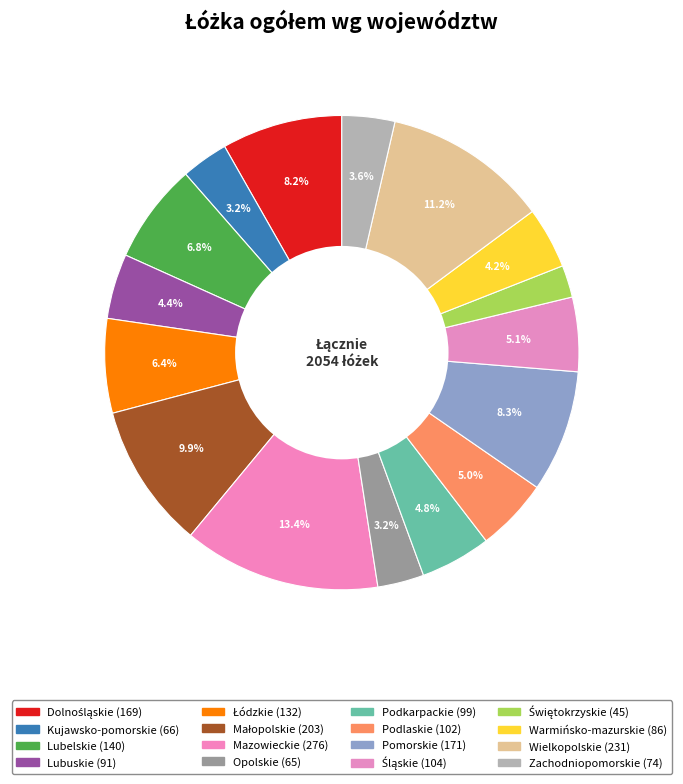

Count the number of slices in the pie.

16